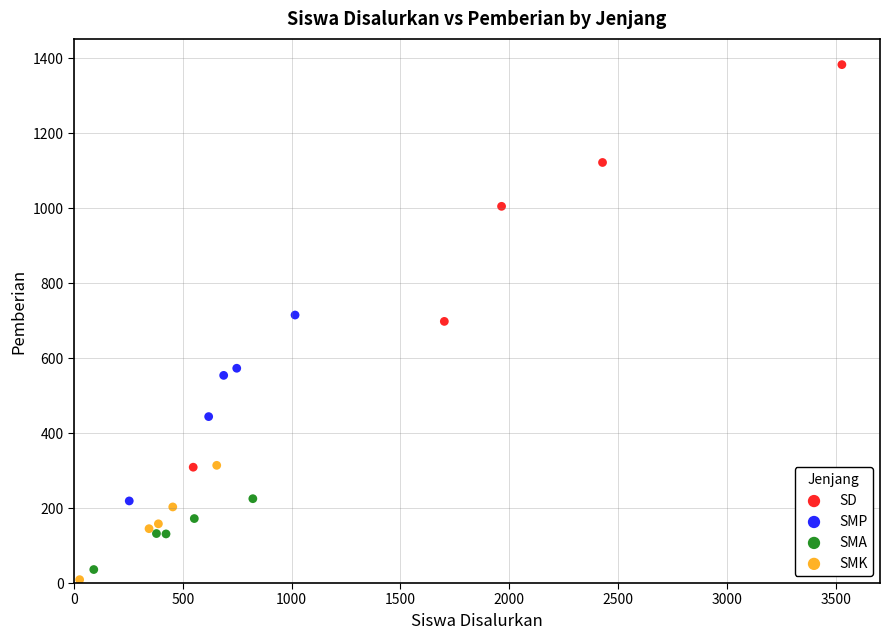

Which series has the largest Y range (max minus min)?

SD